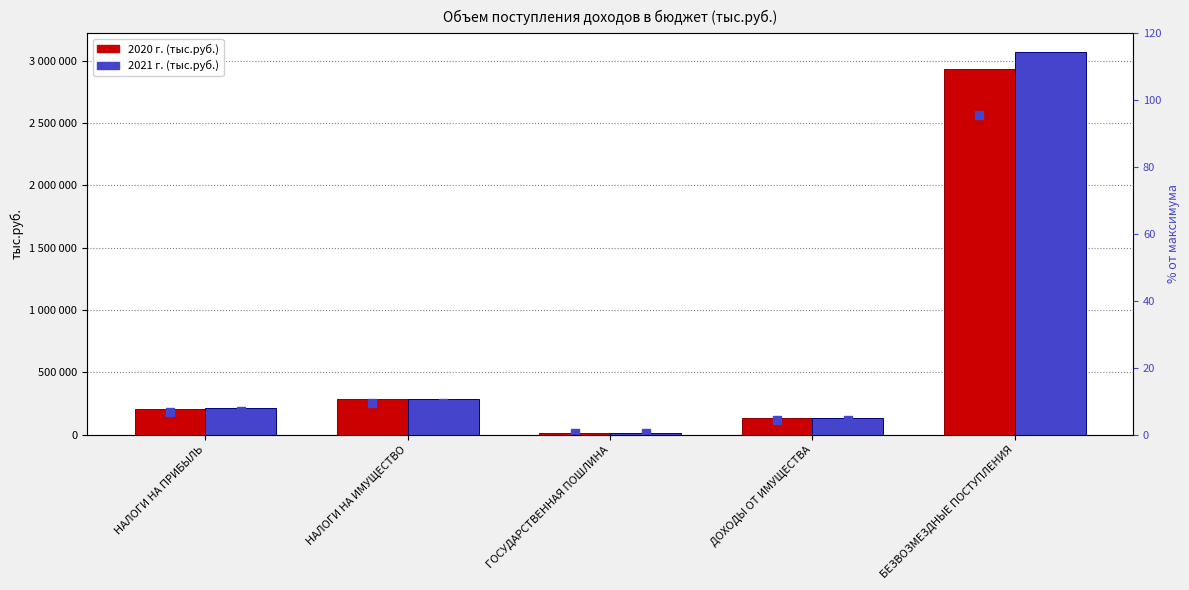

Where is 2020 г. nearest to the value 1473240?

НАЛОГИ НА ИМУЩЕСТВО